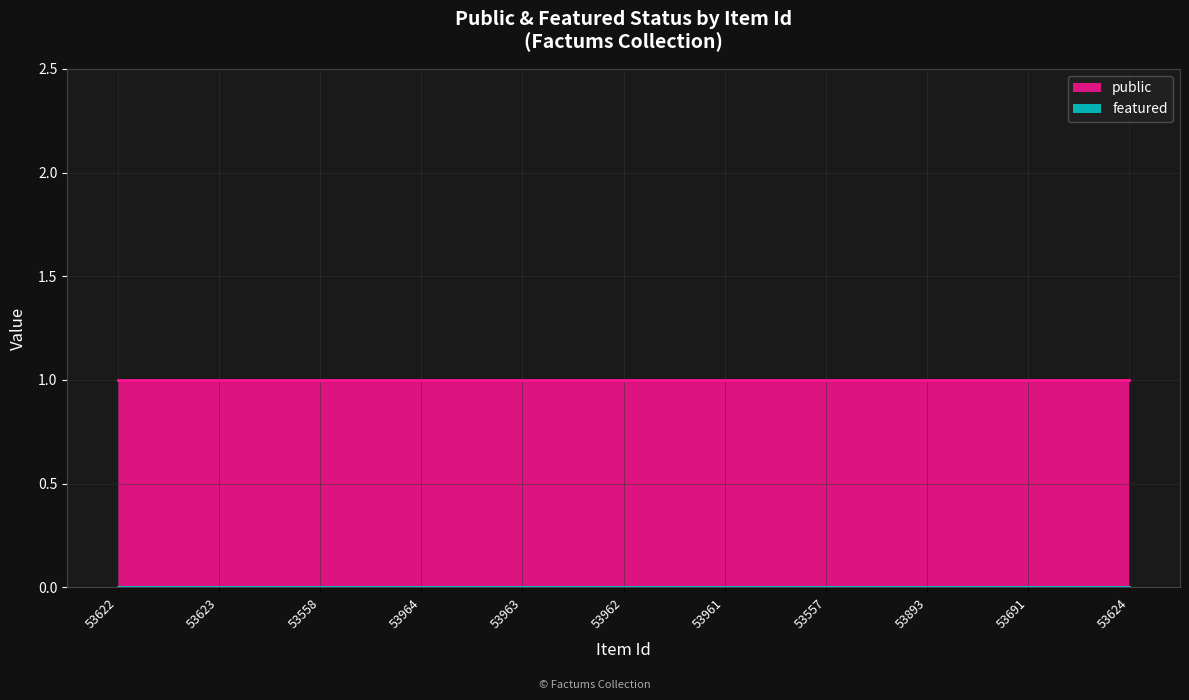

Rank the series by their maximum value, from highest to lowest.

public, featured